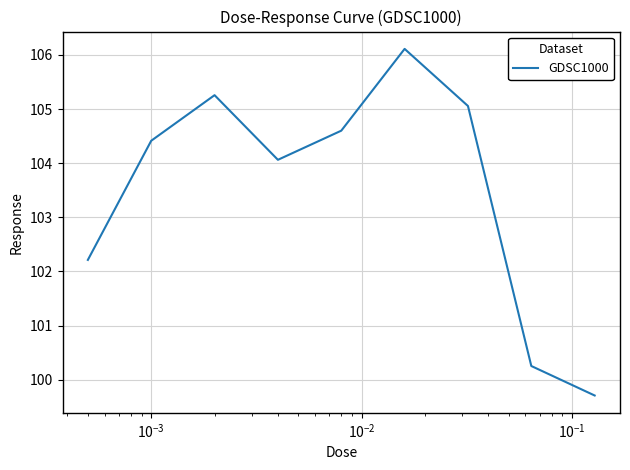

What is the difference between the maximum and minimum values?

6.4